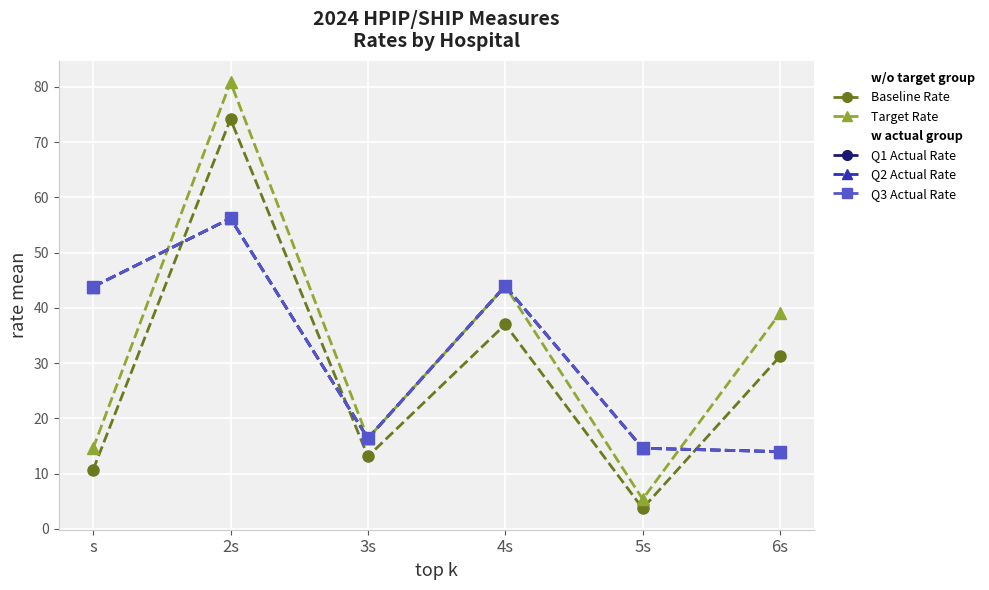

Does the chart have visible grid lines?

Yes